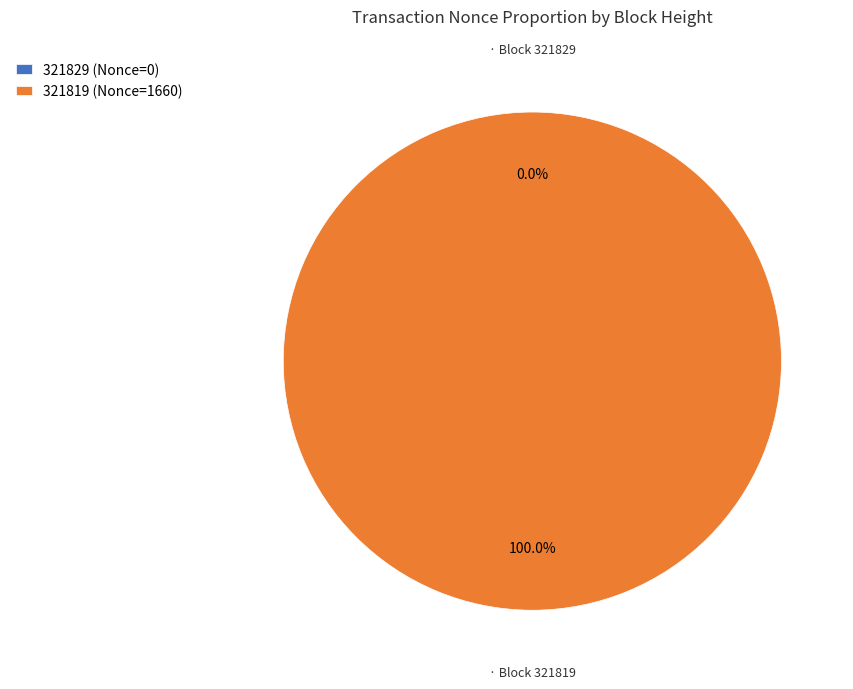

Between 321829 and 321819, which is larger?

321819